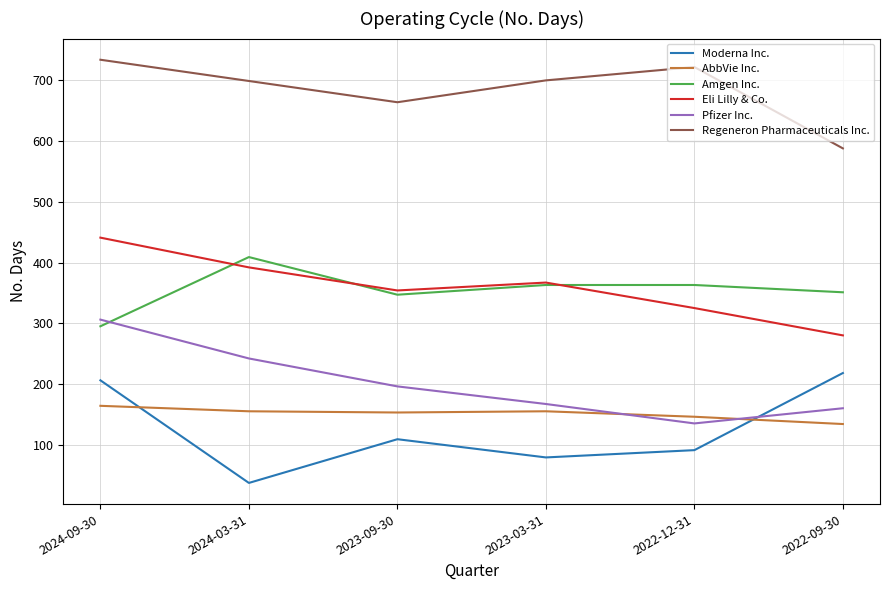

What is the approximate value of Regeneron Pharmaceuticals Inc. at 2024-09-30, to the nearest 10?

730